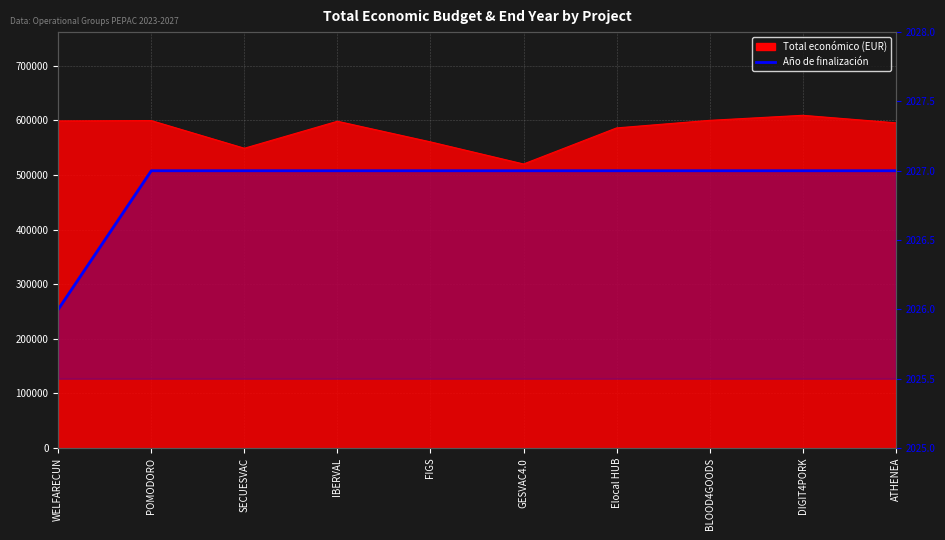

What is the sum of all values?

20269